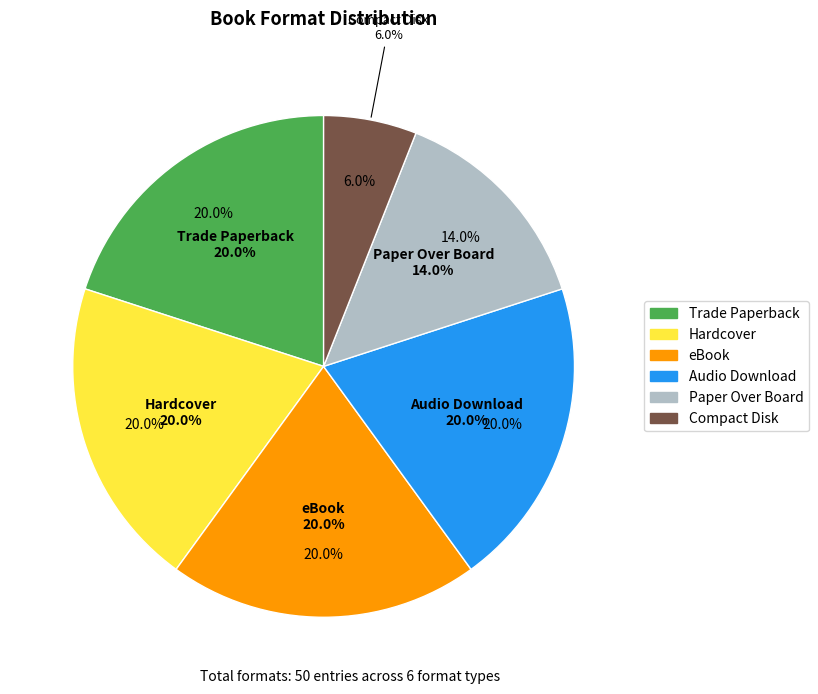

Count the number of slices in the pie.

6